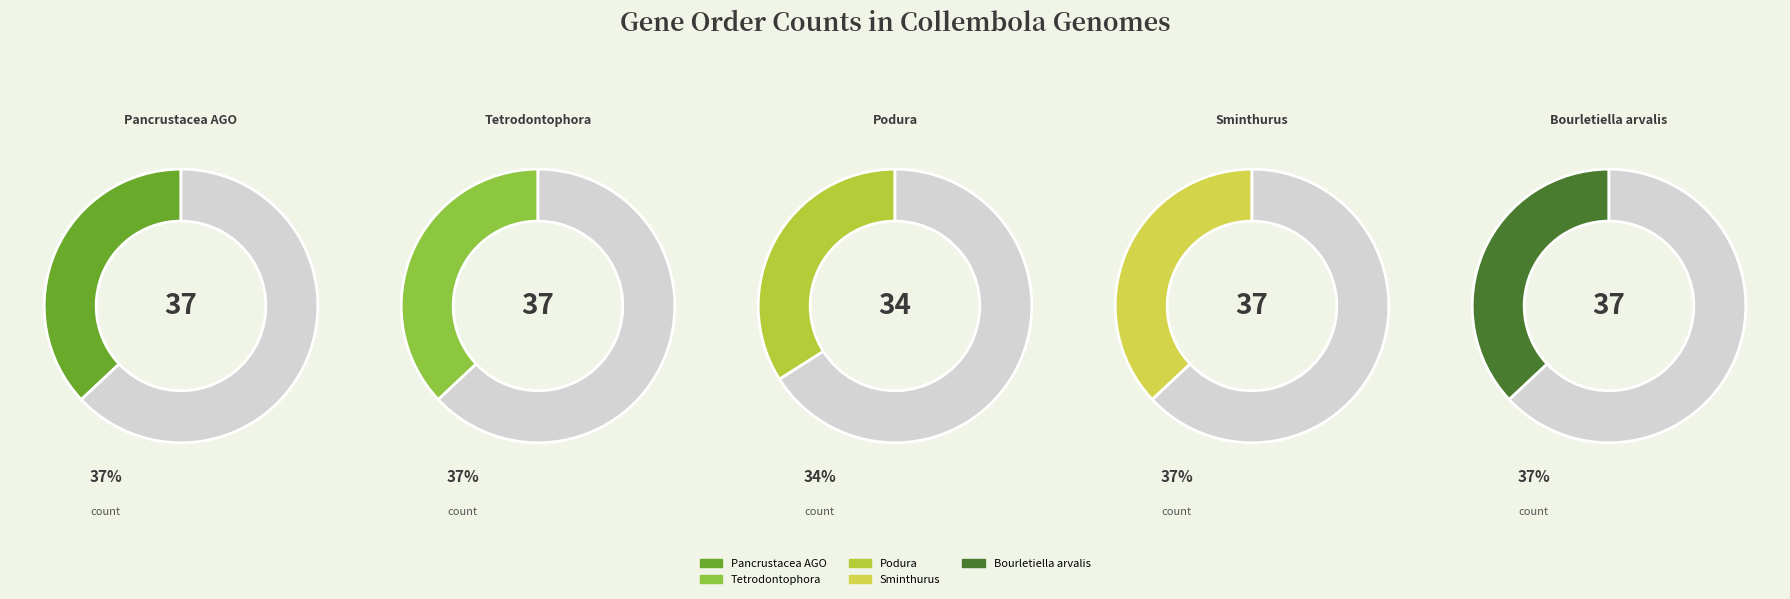

Is there a majority slice in this chart?

No